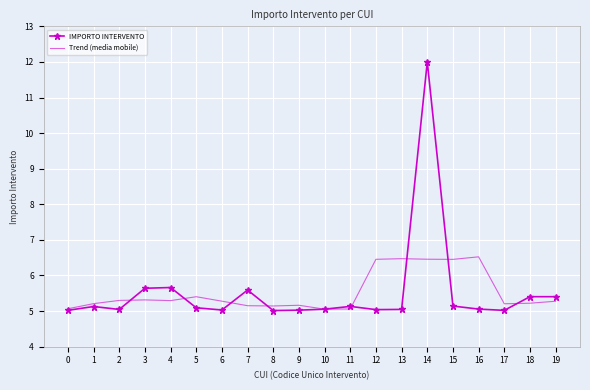

Read the Trend (media mobile) value at 13.

6.5